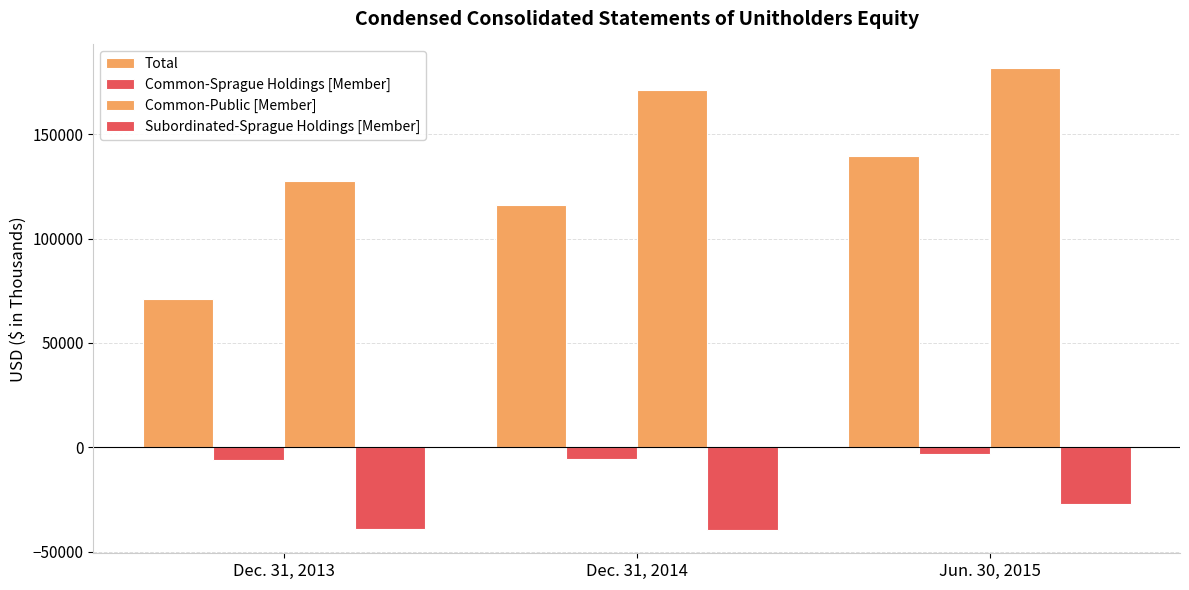

How many bars are there in total?

12